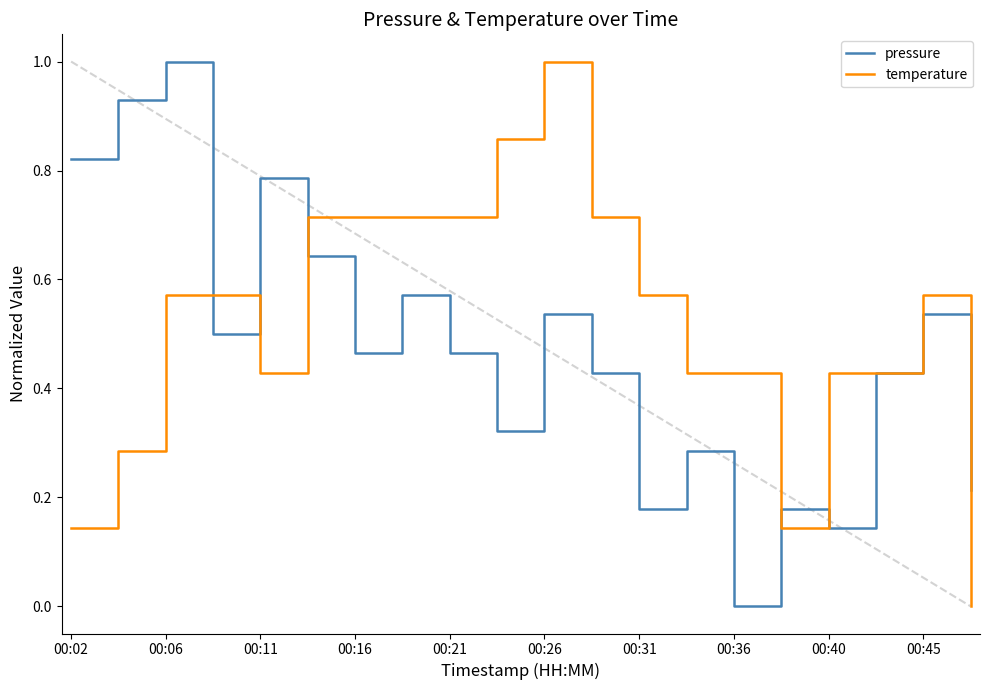

What is the difference between the maximum and minimum values in the pressure series?

1.0